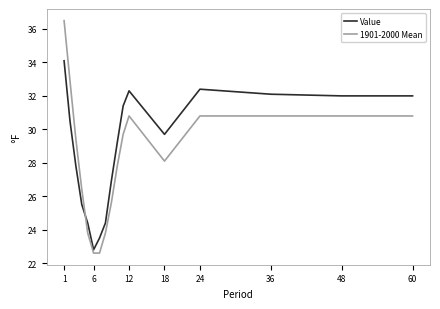

Does the chart display data point markers on the line(s)?

No